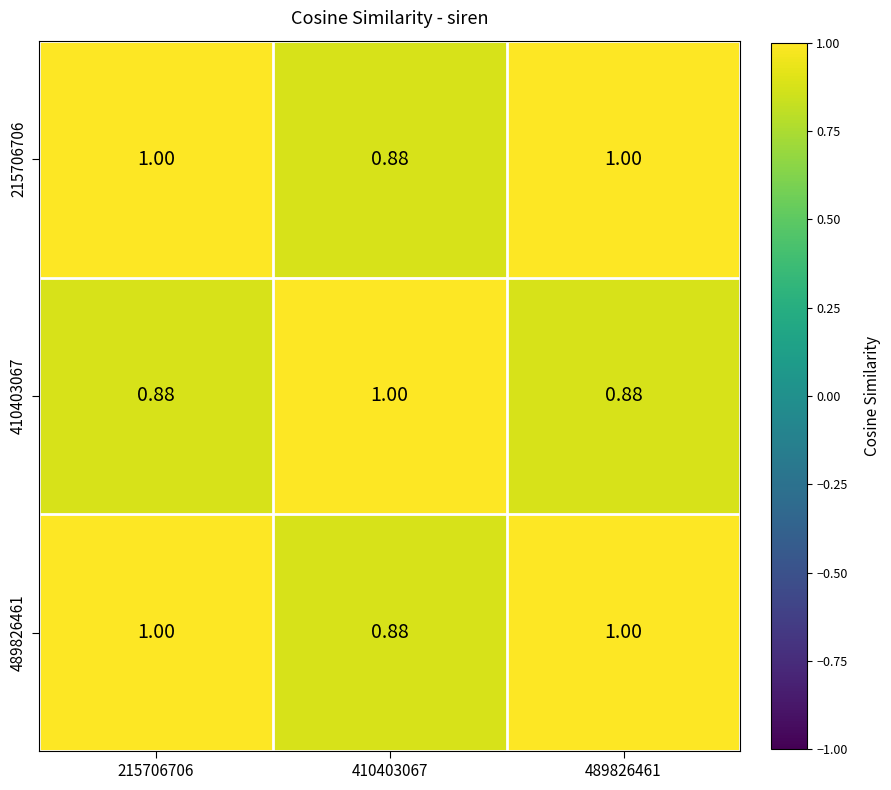

Is the value of 410403067 at 410403067 greater than the value of 215706706 at 410403067?

Yes